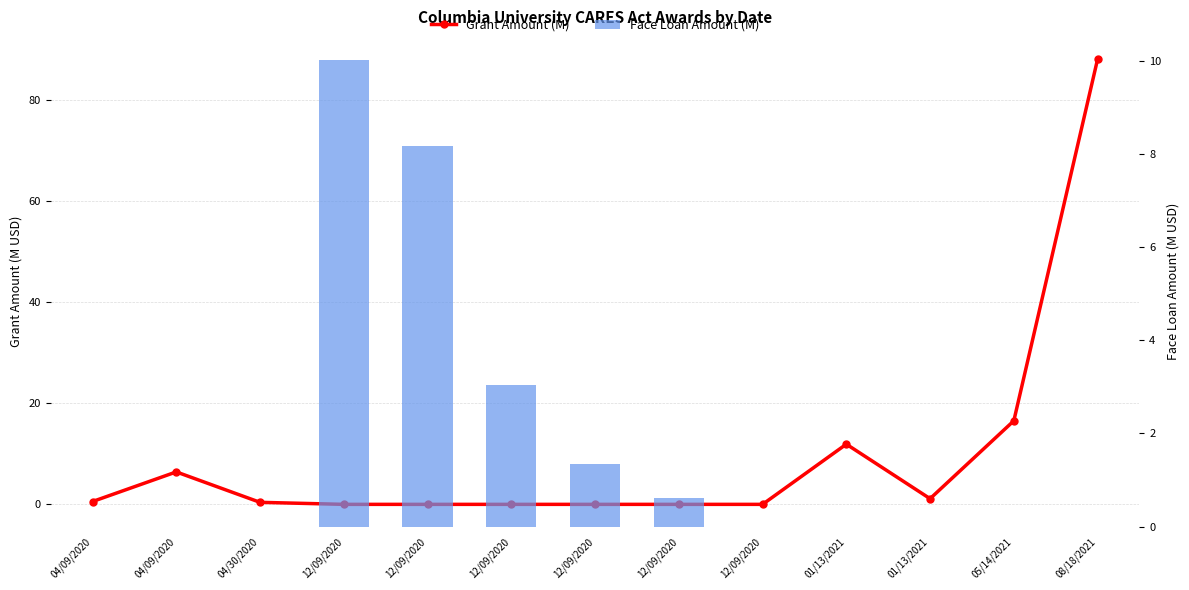

What is the label of the 6th bar from the left?

12/09/2020